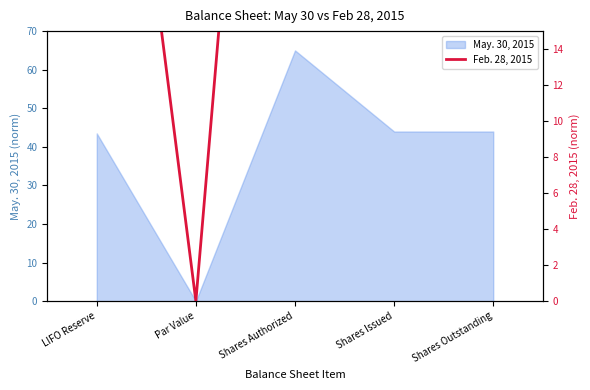

What is the difference between the values at Shares Issued and Par Value?

42.8